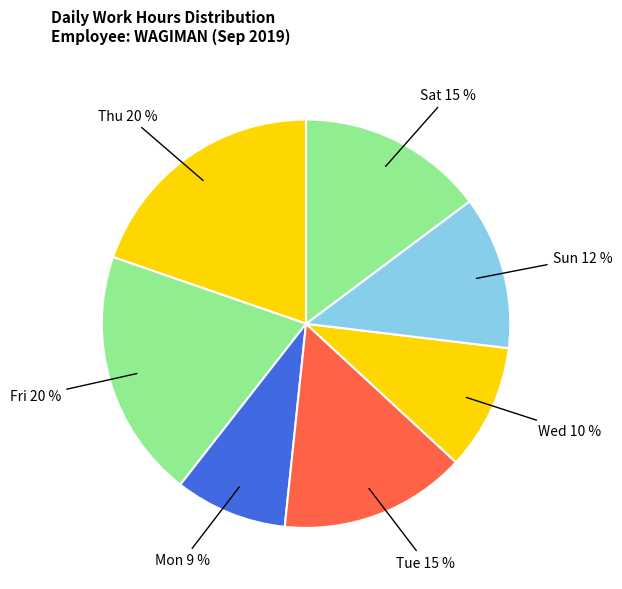

Does any single category account for the majority?

No